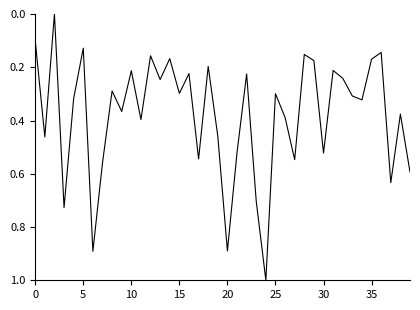

What is the greatest value displayed?

1.0